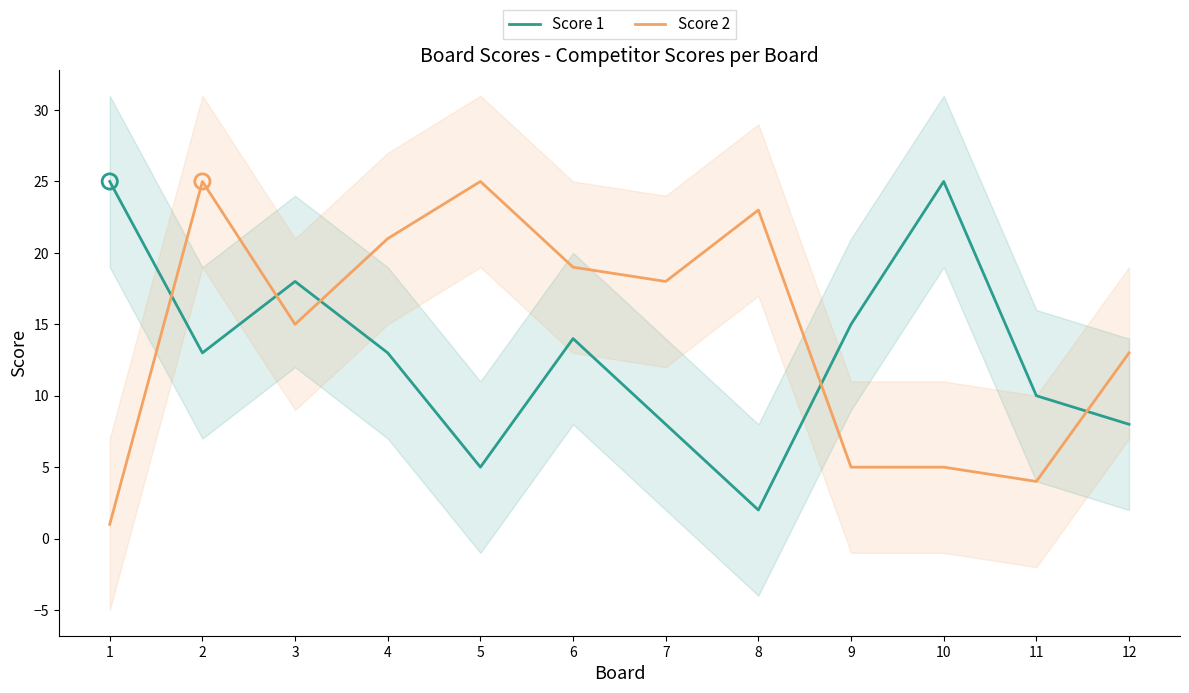

At which category is the sum across all series the highest?

2